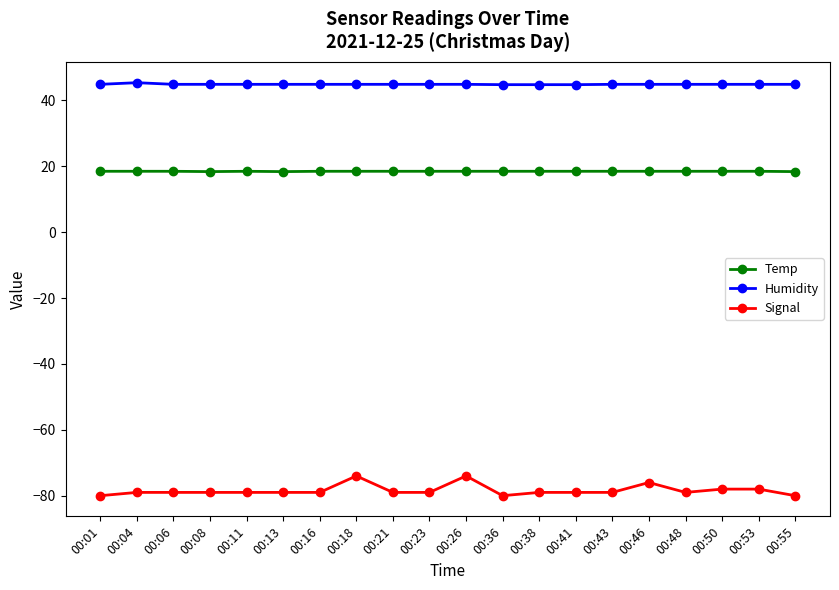

What is the difference between the highest and lowest values at 00:48?

123.9